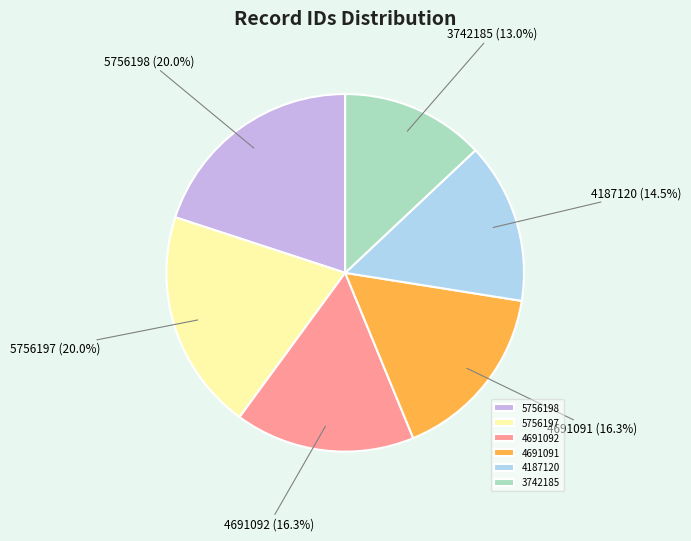

What is the ratio of the value at 5756198 to the value at 4691091?

1.2